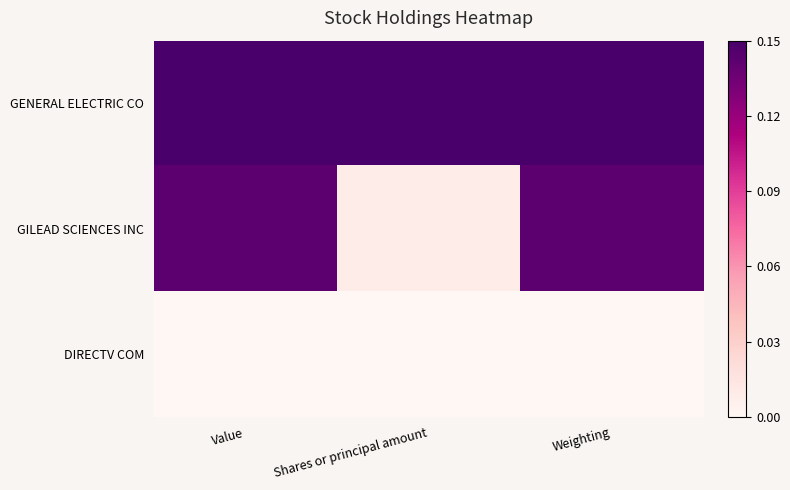

Which label corresponds to the largest value in the chart?

Value